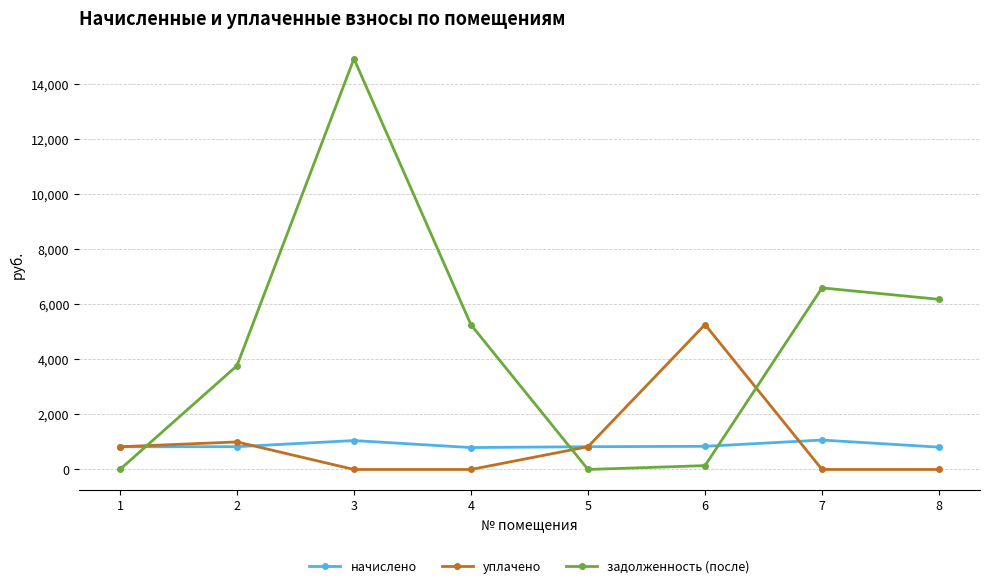

The задолженность (после) series shows 6589.9 at 7. True or false?

True